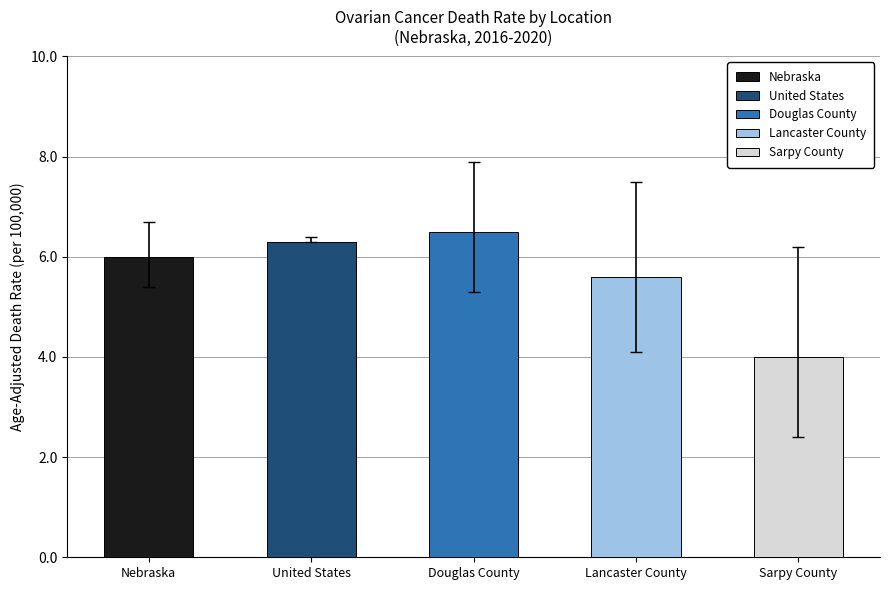

The chart shows a value of 5.6 at Lancaster County. True or false?

True